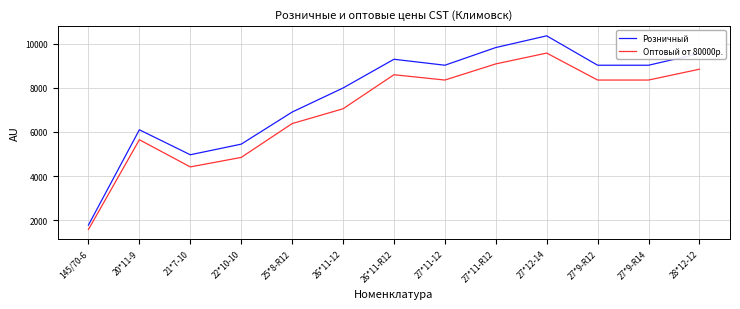

How many lines are shown in the chart?

2